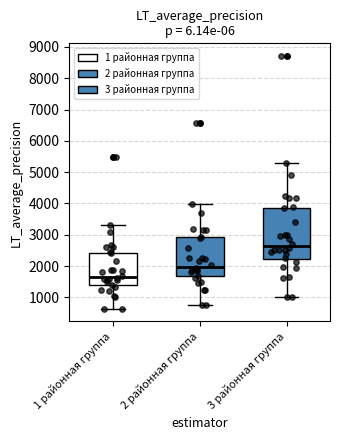

Reading left to right, transcribe this box plot: for each box, give where its median line is, the range the box spans, and where its two whiskers end, as read against the y-axis. The values are not printed on the chart, so give them approximately, as read against the axis.

1 районная группа: median 1700, box 1400 to 2400, whiskers 600 to 3300
2 районная группа: median 2000, box 1700 to 2900, whiskers 800 to 4000
3 районная группа: median 2600, box 2200 to 3900, whiskers 1000 to 5300